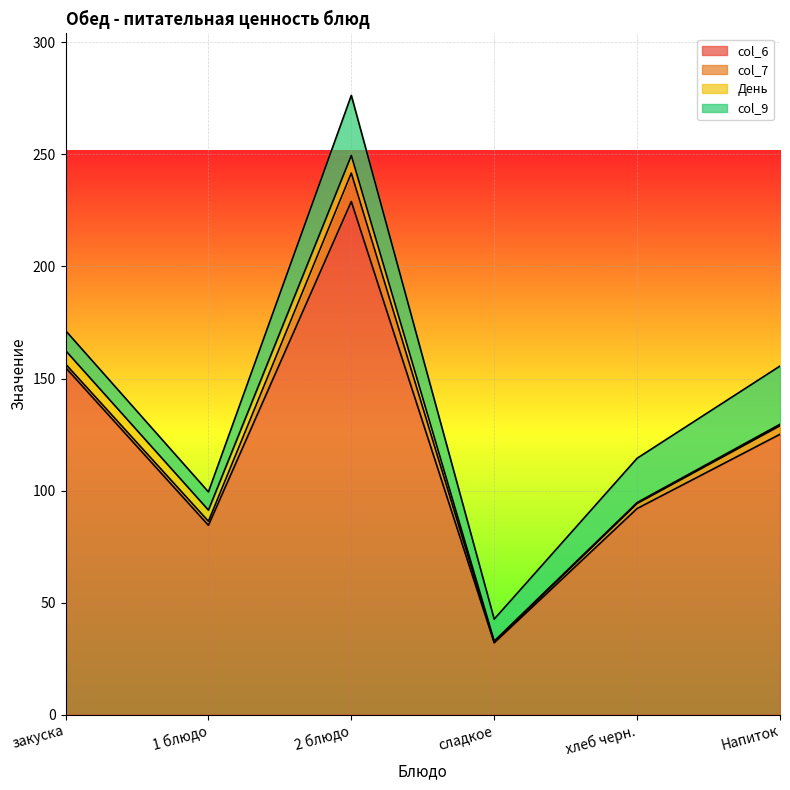

What is the value of the col_9 point at the 2nd from the left?

8.1